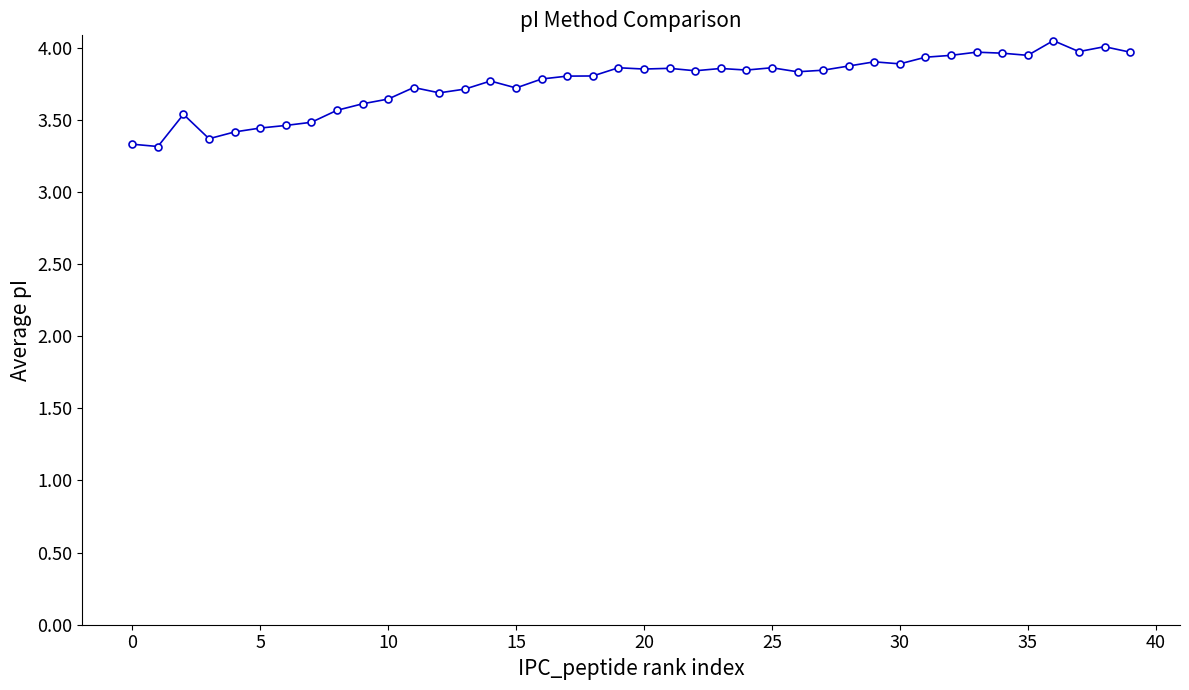

What is the smallest value displayed?

3.3